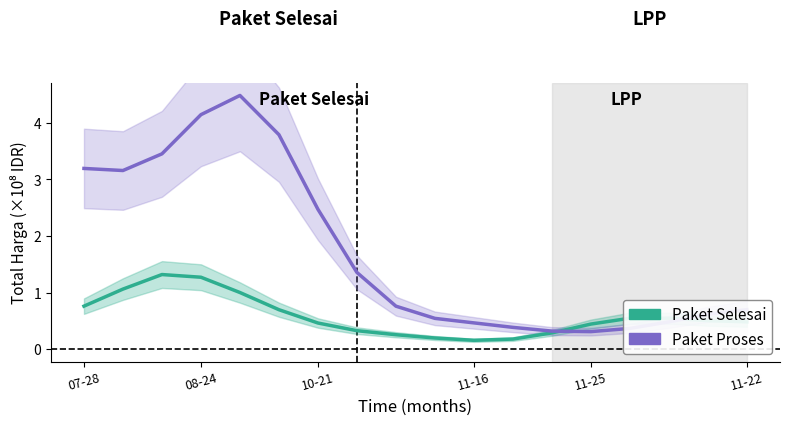

How many data points does each series have?

18